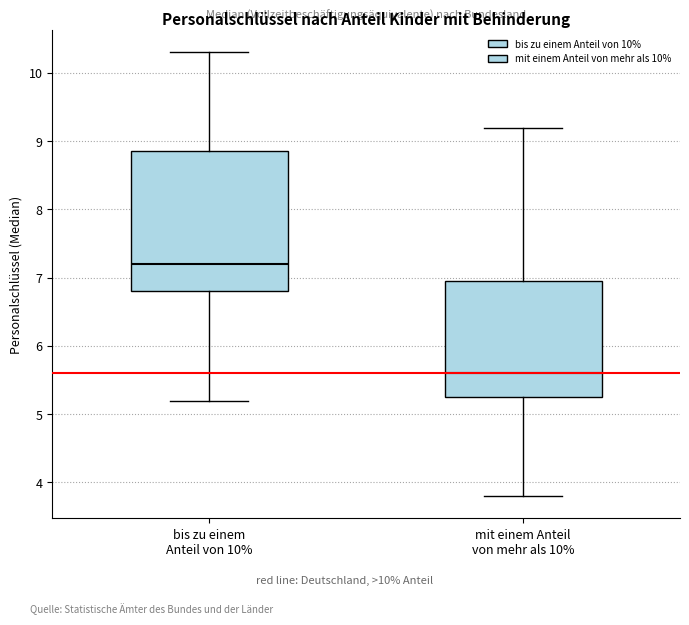

Where does the upper whisker of the box for mit einem Anteil von mehr als 10% end on the y-axis? The values are not printed on the chart, so give them approximately, as read against the axis.

9.2